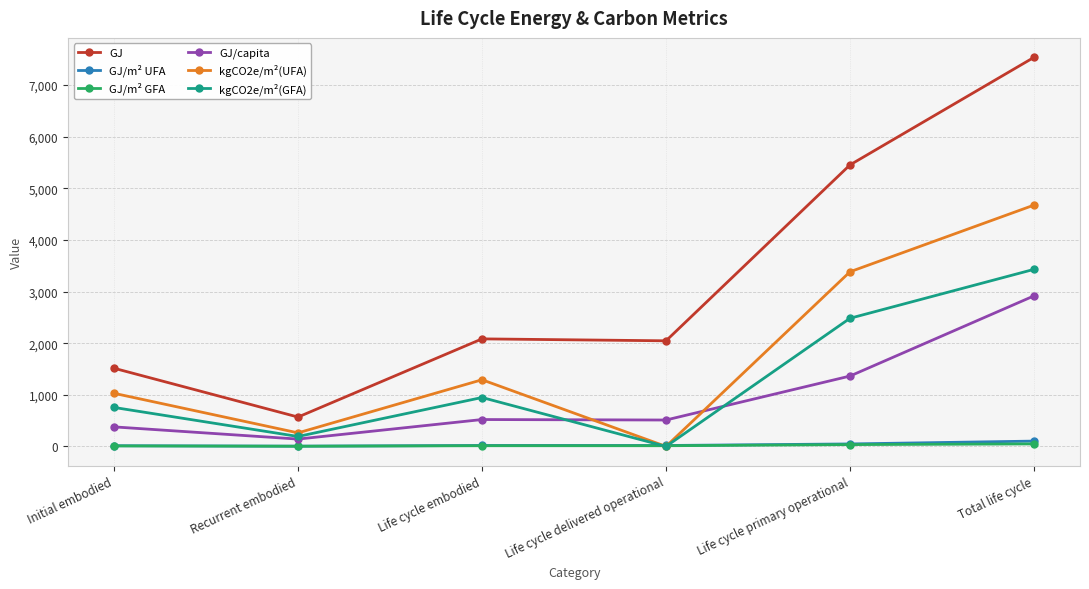

Which category has the highest value in the kgCO2e/m²(GFA) series?

Total life cycle